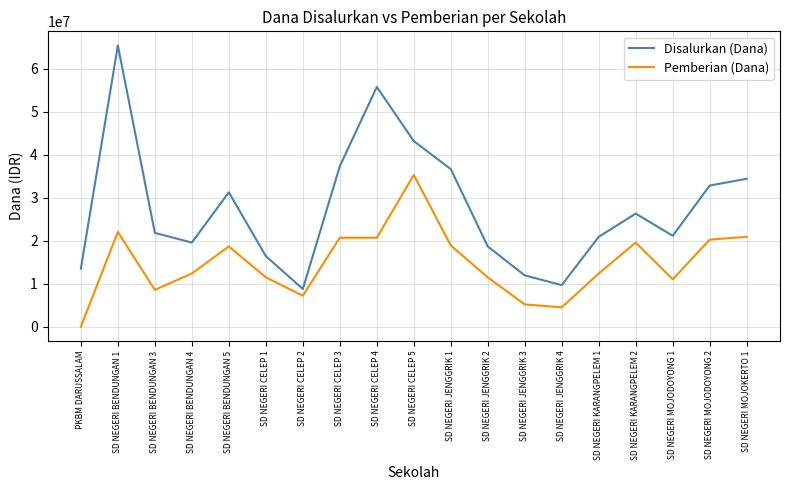

At SD NEGERI JENGGRIK 3, list the series in order from smallest to largest.

Pemberian (Dana), Disalurkan (Dana)